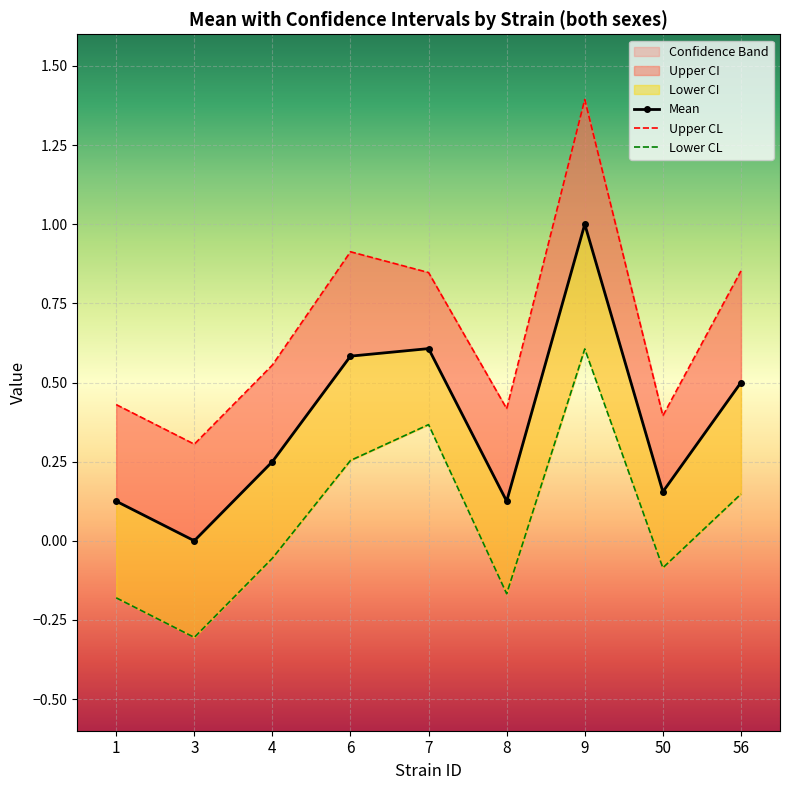

Reading left to right, what are all the values shown in this chart?

Mean: 1=0.1	3=0.0	4=0.2	6=0.6	7=0.6	8=0.1	9=1.0	50=0.2	56=0.5
Upper CL: 1=0.4	3=0.3	4=0.6	6=0.9	7=0.8	8=0.4	9=1.4	50=0.4	56=0.9
Lower CL: 1=-0.2	3=-0.3	4=-0.1	6=0.3	7=0.4	8=-0.2	9=0.6	50=-0.1	56=0.1